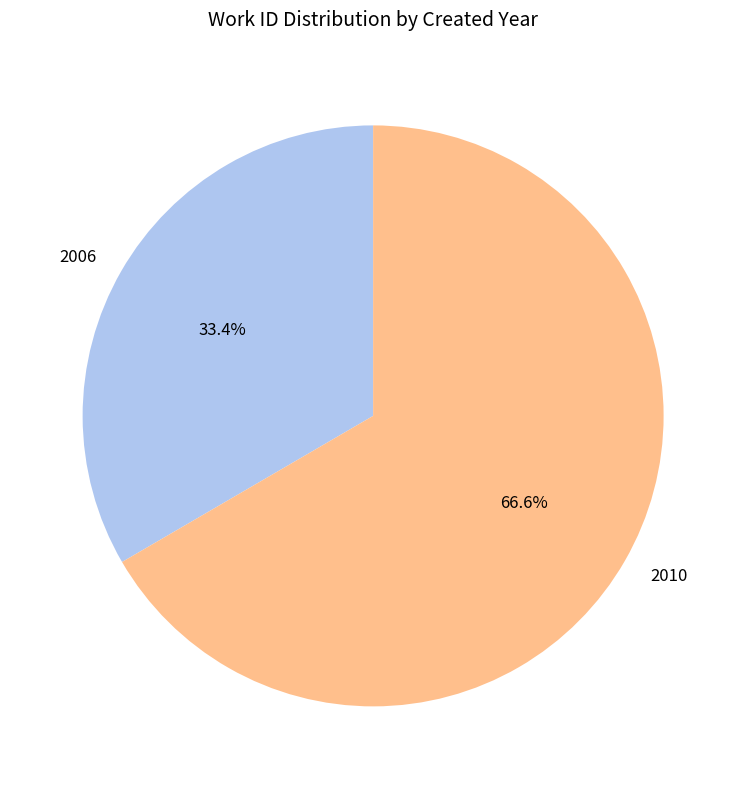

What is the ratio of the value at 2010 to the value at 2006?

2.0